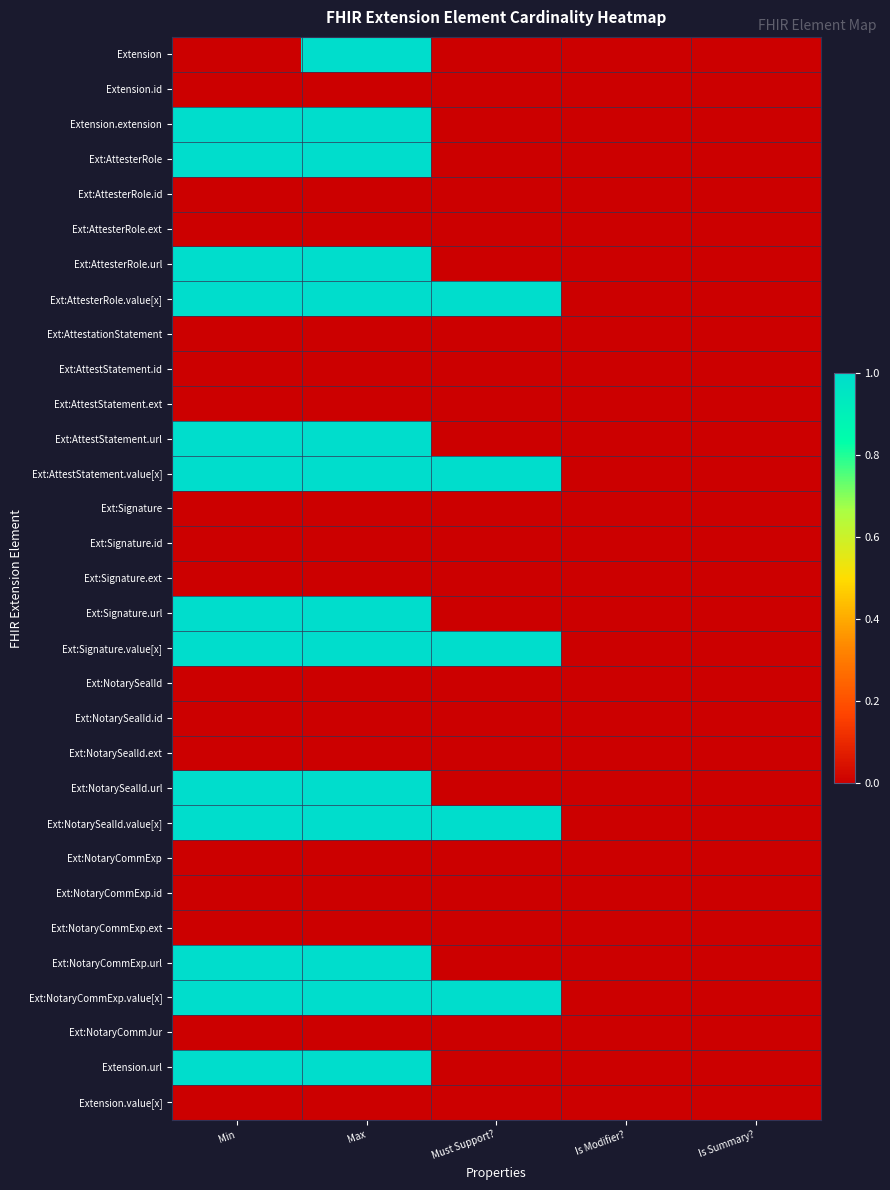

At how many categories does at least one series exceed 0?

3